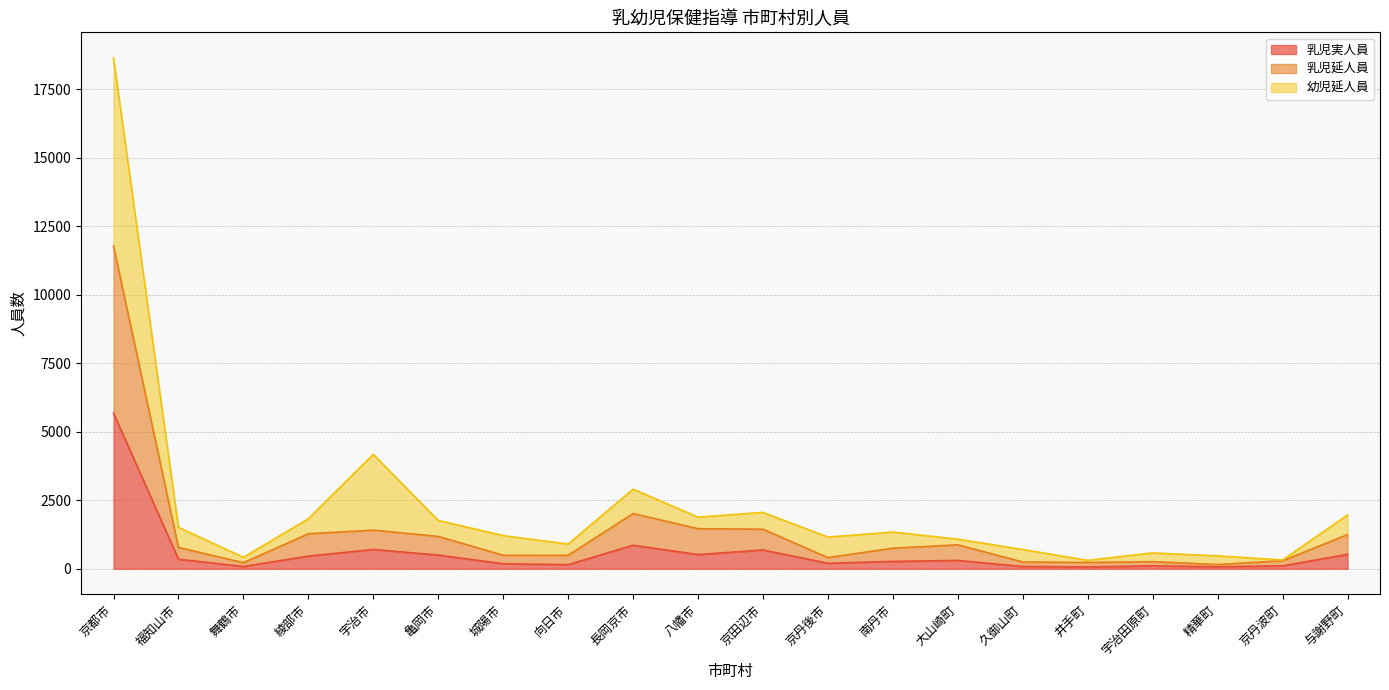

Is the value of 乳児実人員 at 舞鶴市 greater than the value of 乳児延人員 at 城陽市?

No